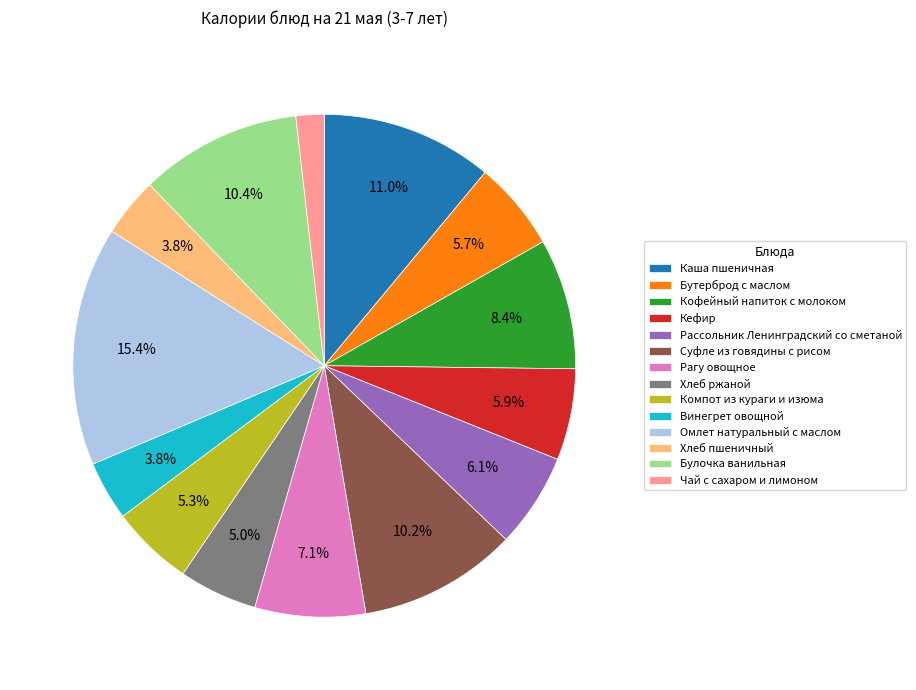

True or false: Кофейный напиток с молоком accounts for 1% of the total.

False